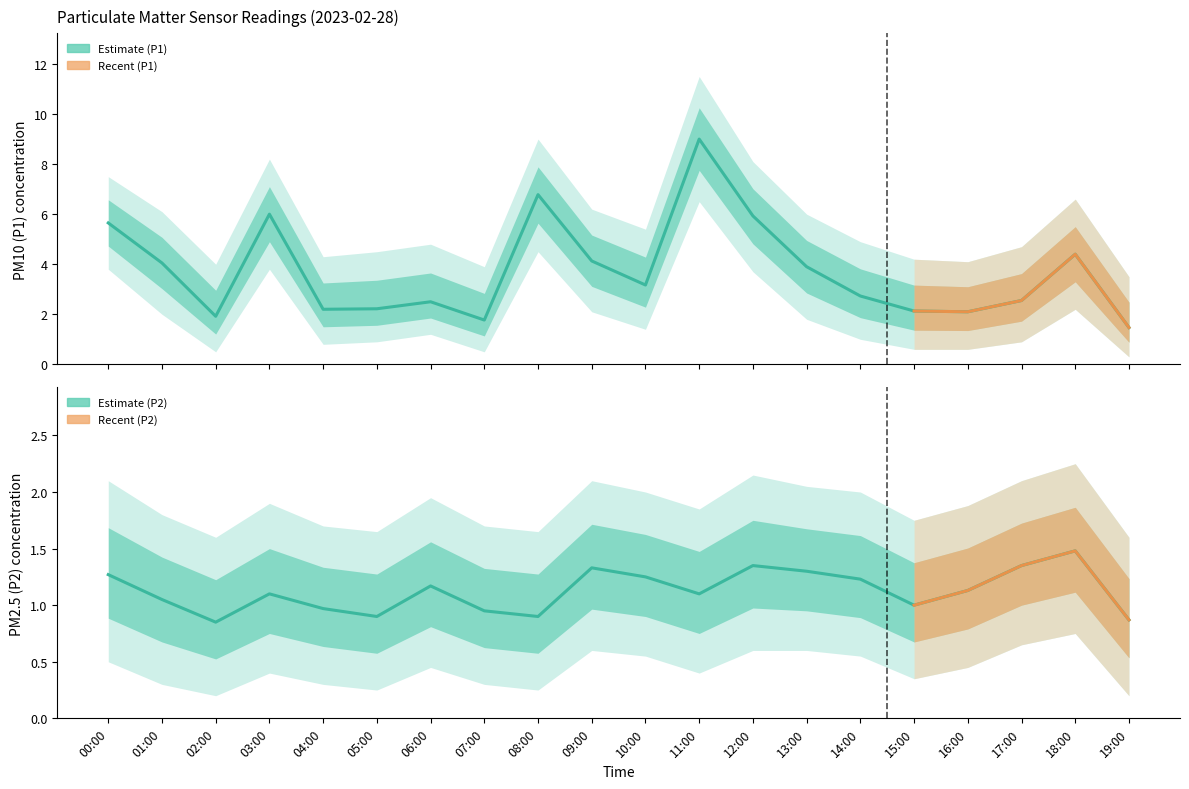

True or false: P2_upper has more than 2 interior local peaks.

True